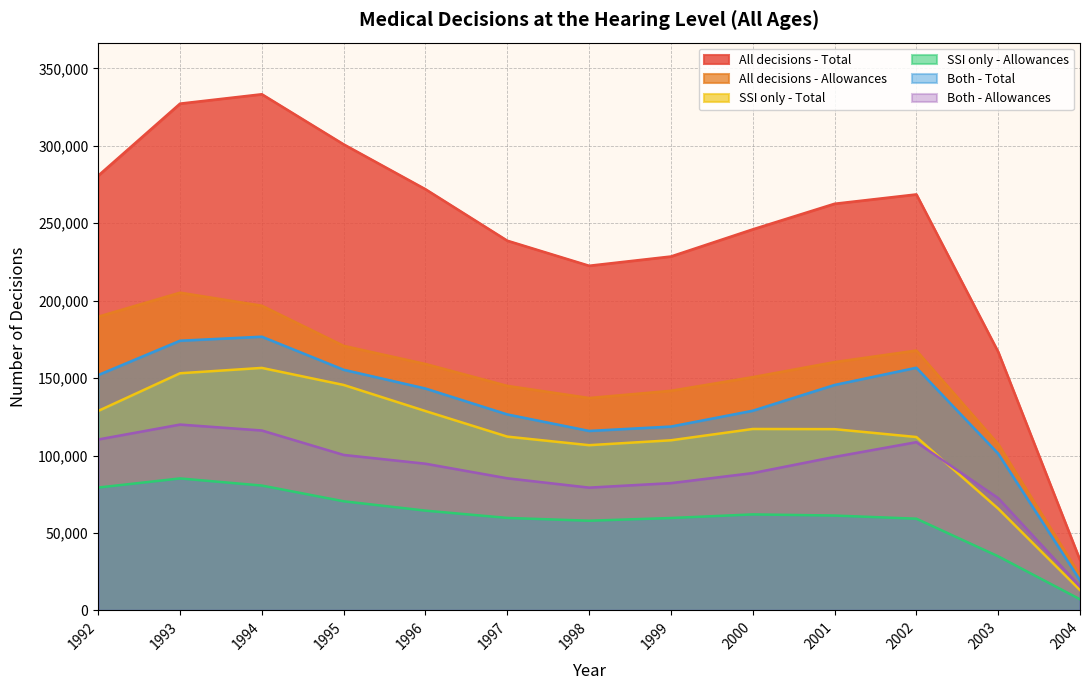

What value does the All decisions - Total series have at 2002, to the nearest 100?

268600